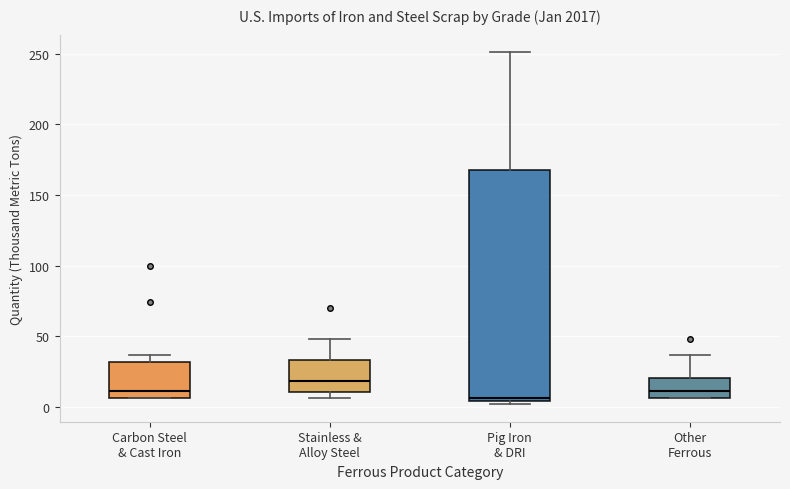

Reading left to right, transcribe this box plot: for each box, give where its median line is, the range the box spans, and where its two whiskers end, as read against the y-axis. The values are not printed on the chart, so give them approximately, as read against the axis.

Carbon Steel & Cast Iron: median 10, box 5 to 30, whiskers 5 to 35
Stainless & Alloy Steel: median 20, box 10 to 35, whiskers 5 to 50
Pig Iron & DRI: median 5 (just above the box's lower edge), box 5 to 170, whiskers 0 to 250
Other Ferrous: median 10, box 5 to 20, whiskers 5 to 35